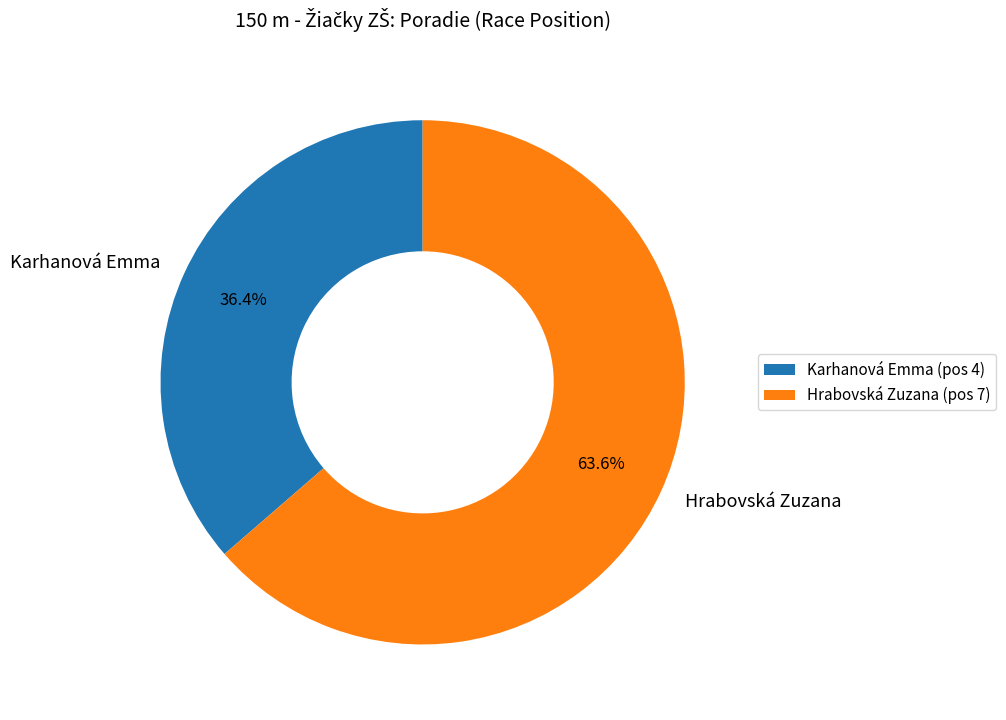

How many slices are in this pie chart?

2